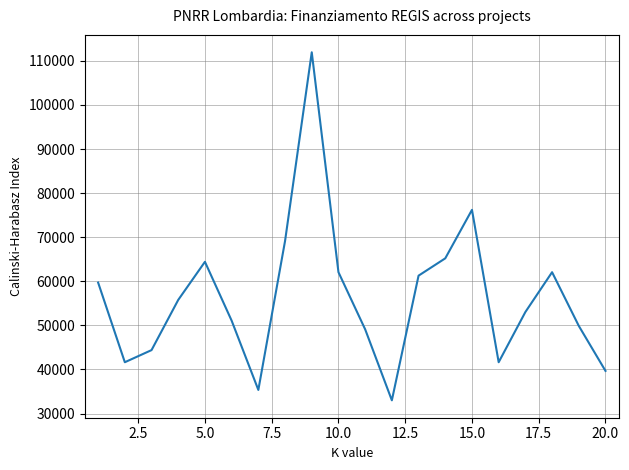

What is the greatest value displayed?

111949.1